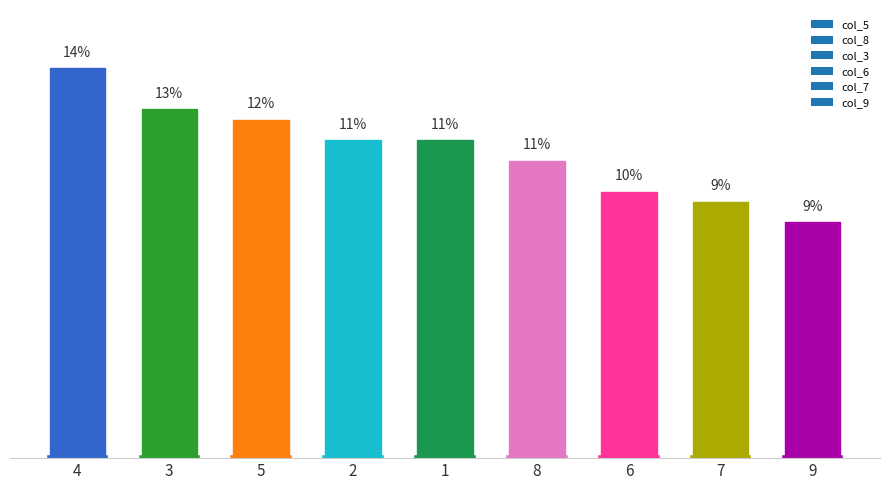

Does the chart contain any negative values?

No